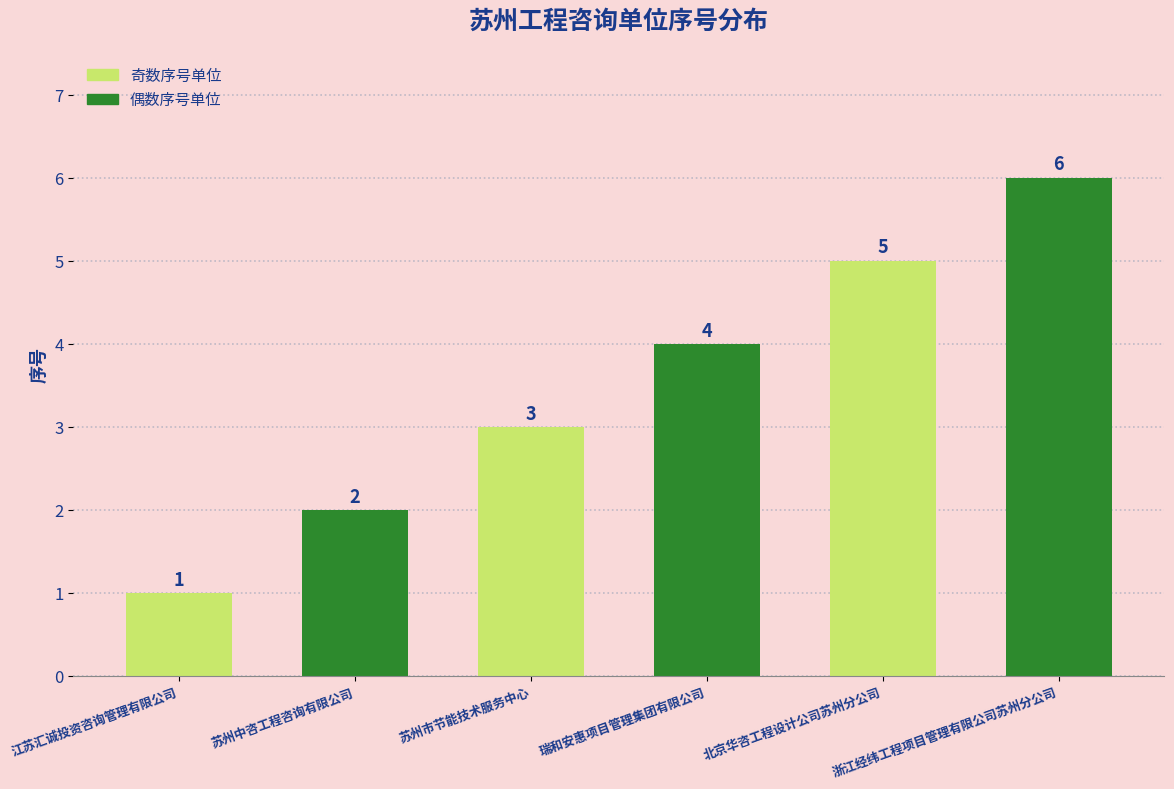

How many data points are less than 4?

3